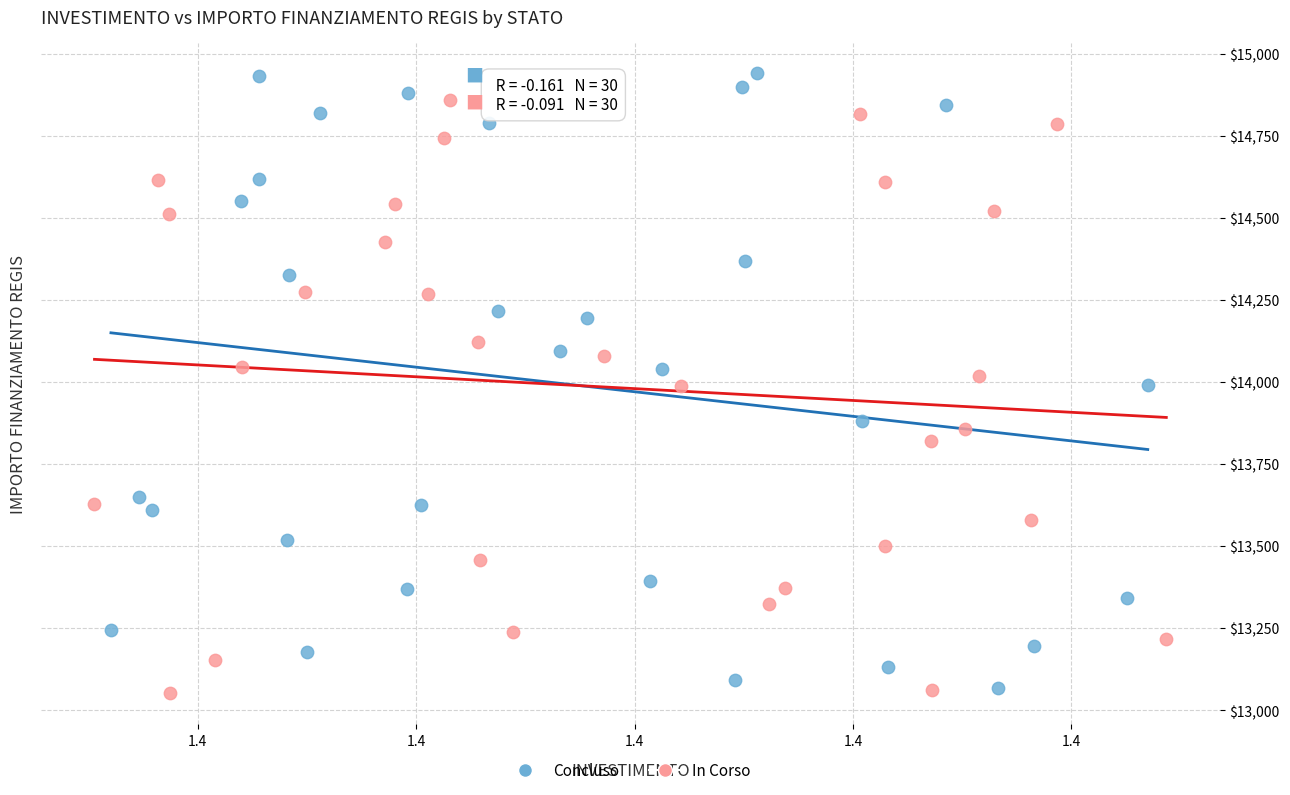

Which series has the largest Y range (max minus min)?

Concluso